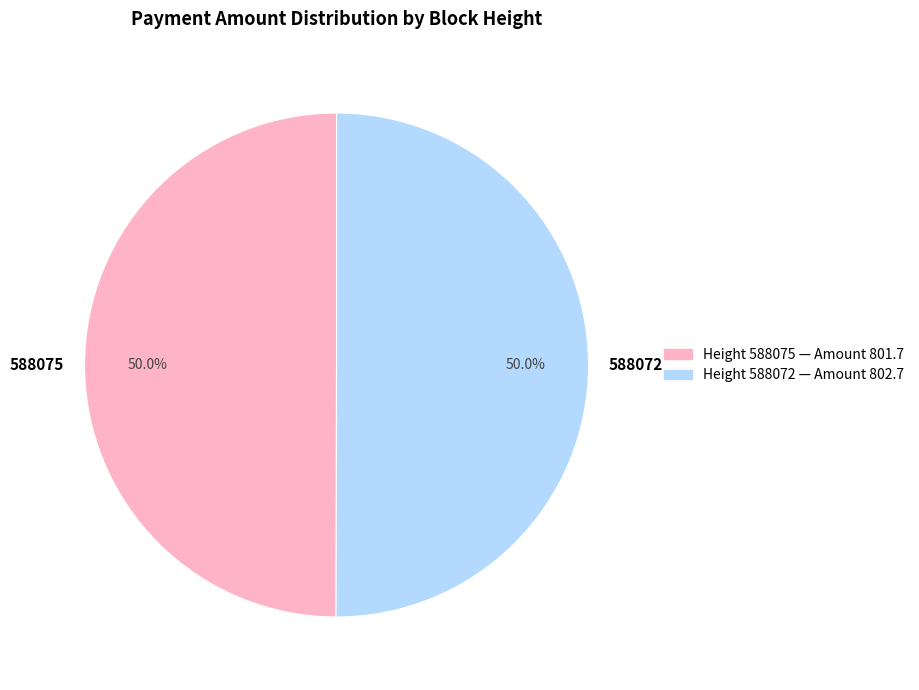

Combined, do 588072 and 588075 account for over 50%?

Yes